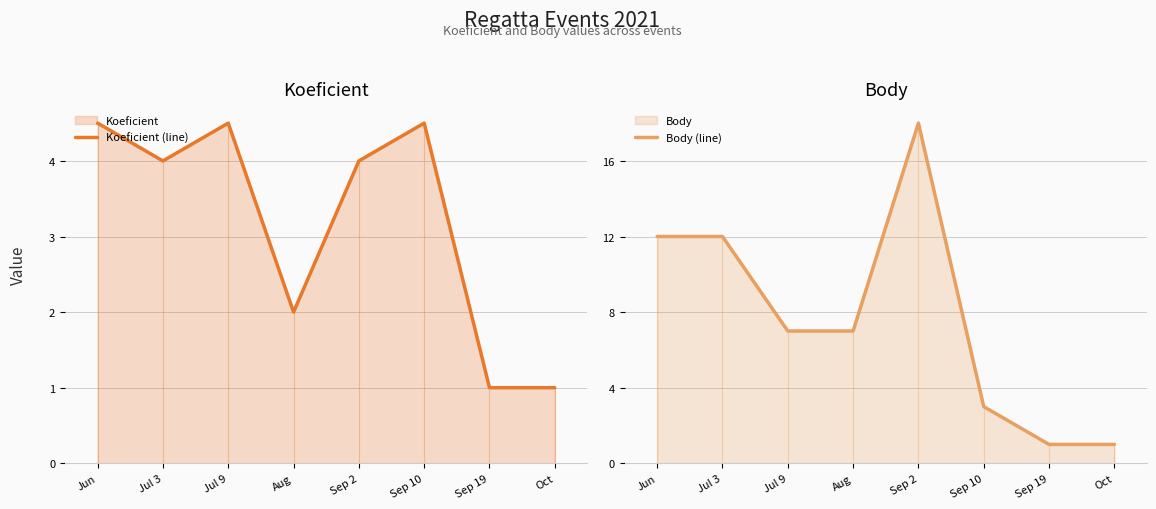

The value of Body (line) at Sep 2 is 18.0. True or false?

True